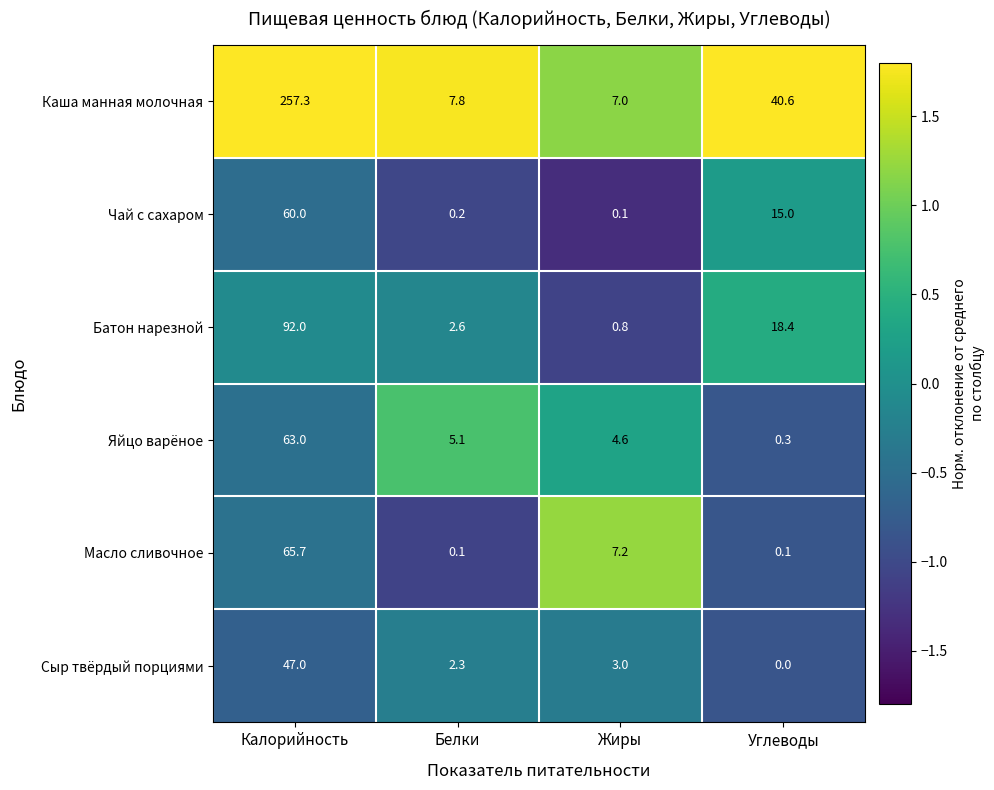

What is the highest value of the Чай с сахаром series?

60.0